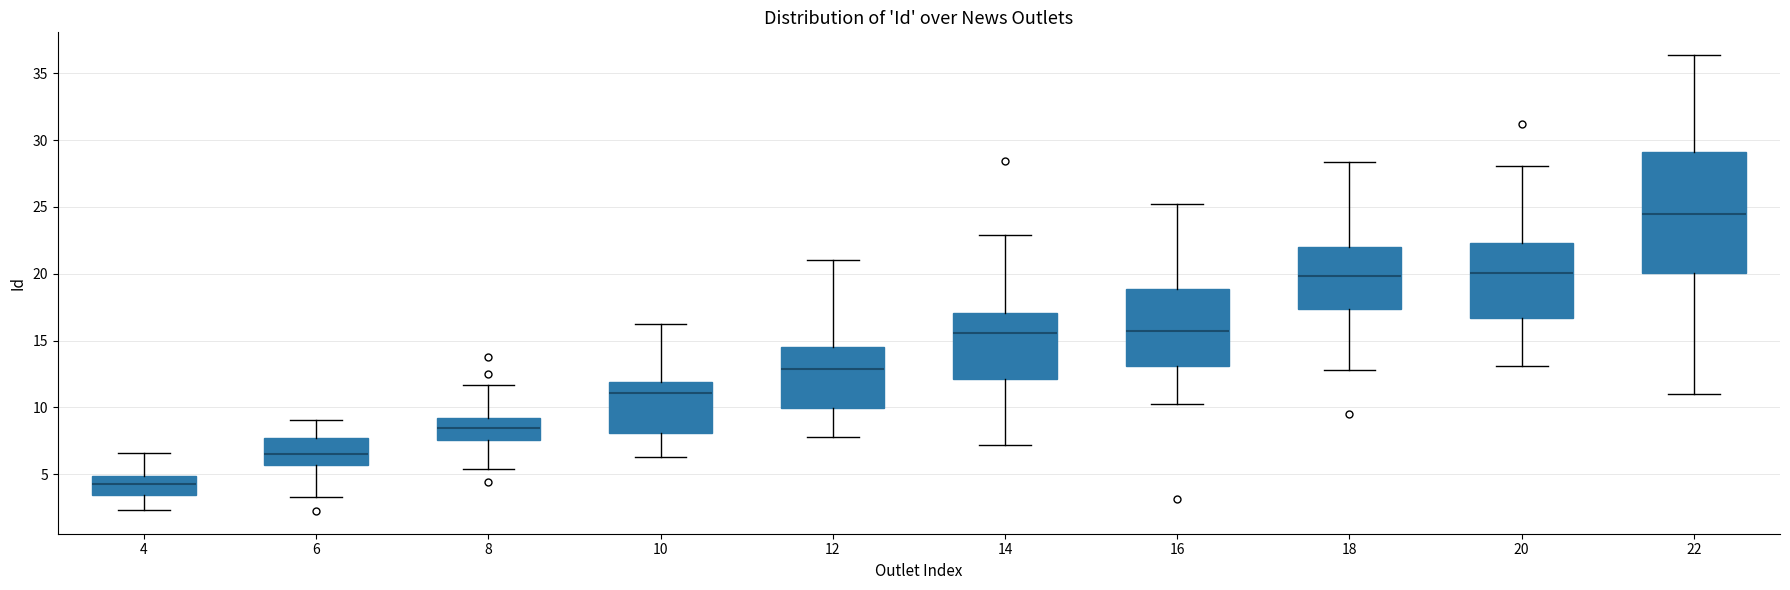

Where does the upper whisker of the box at x = 22 end on the y-axis? The values are not printed on the chart, so give them approximately, as read against the axis.

36.5